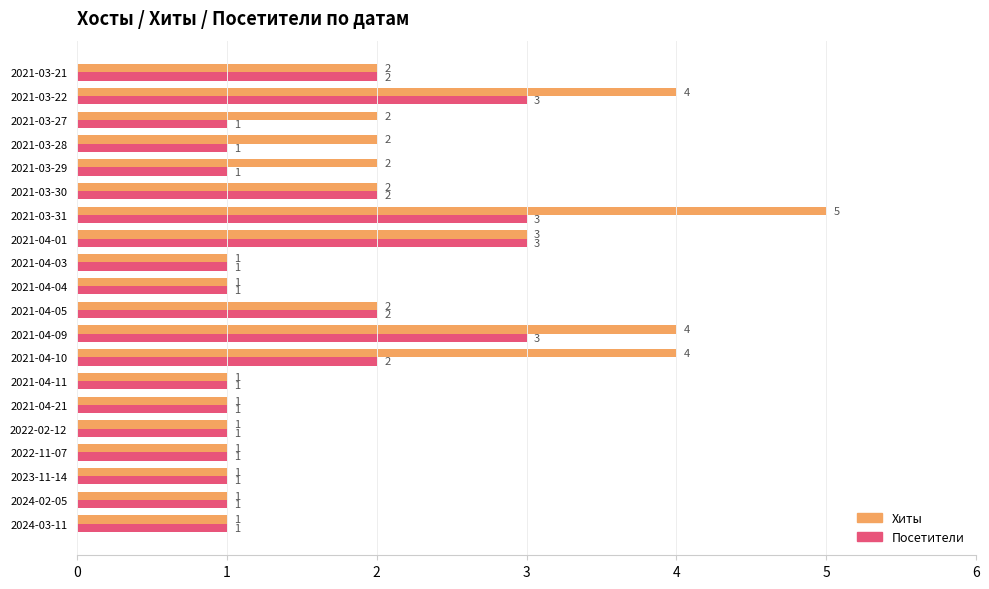

What is the sum of all Посетители values?

32